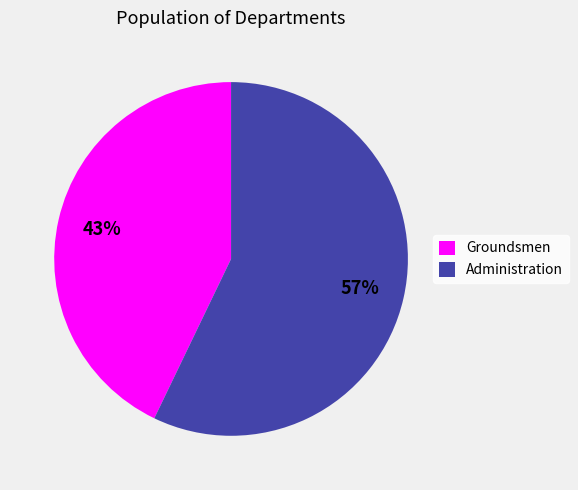

Does any single category account for the majority?

Yes